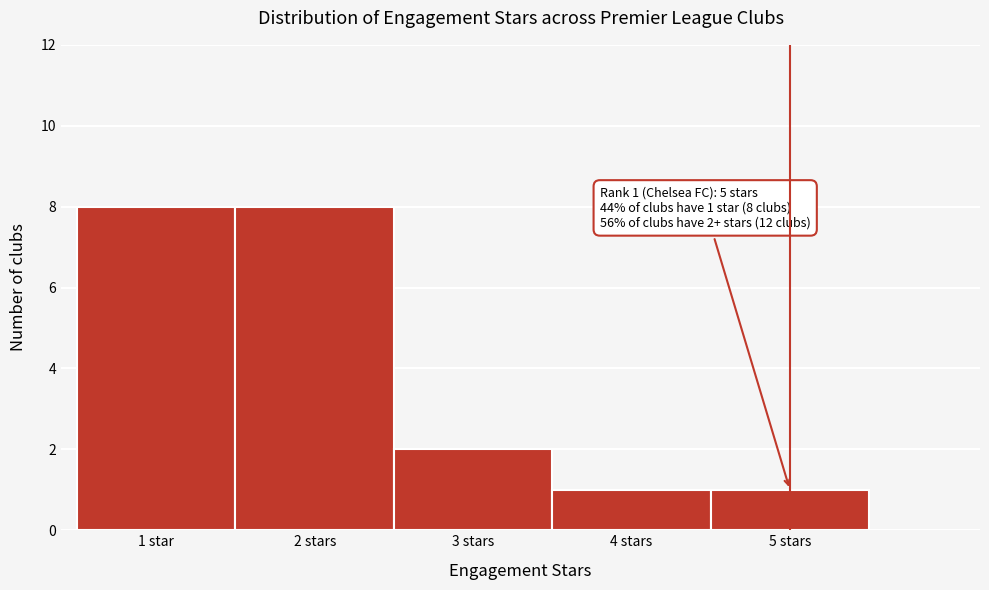

Reading left to right, what are all the values shown in this chart?

8	8	2	1	1